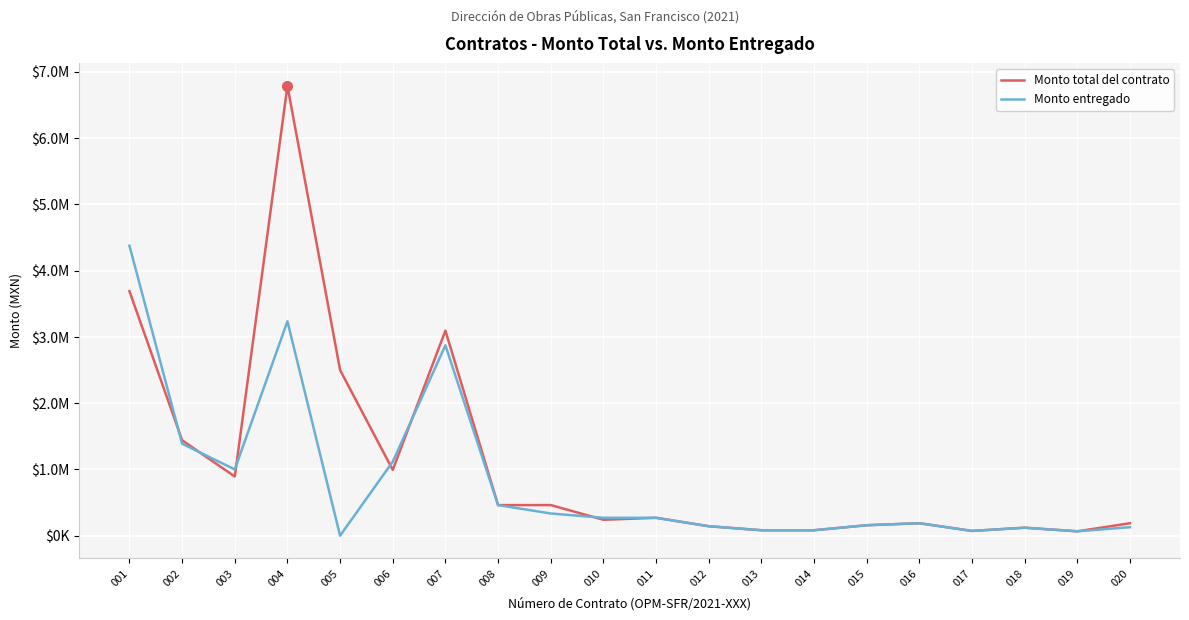

True or false: Monto total del contrato and Monto entregado cross at least once.

True